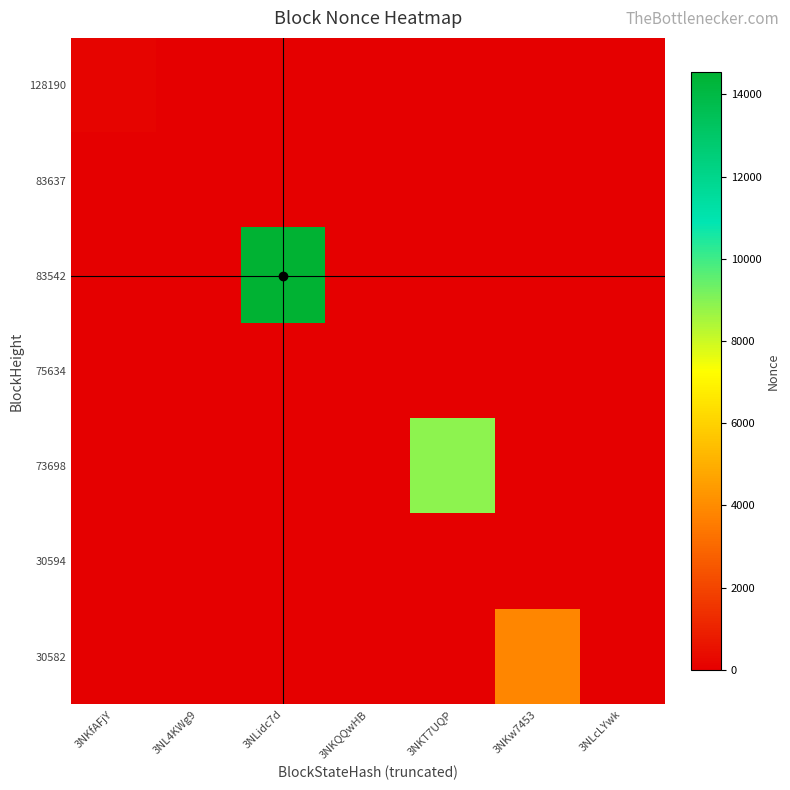

Which category has the lowest value across all series?

3NL4KWg9